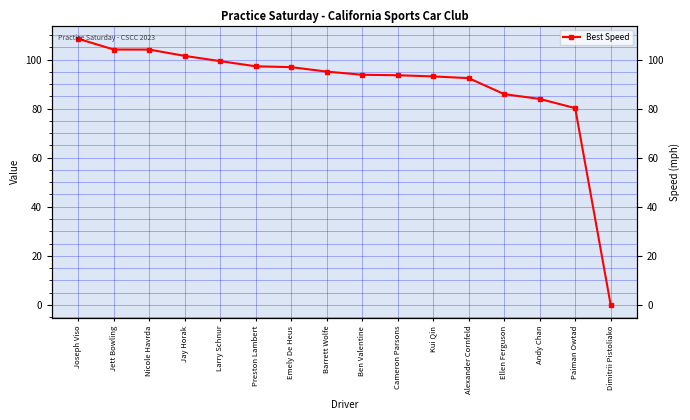

What is the difference between the values at Andy Chan and Paiman Owtad?

3.8